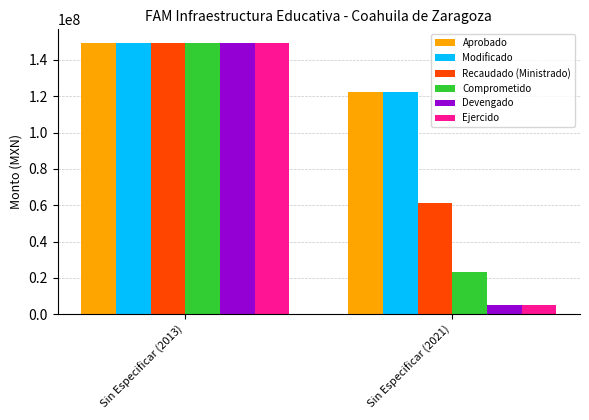

At which category does the chart reach its peak across all series?

Sin Especificar (2013)